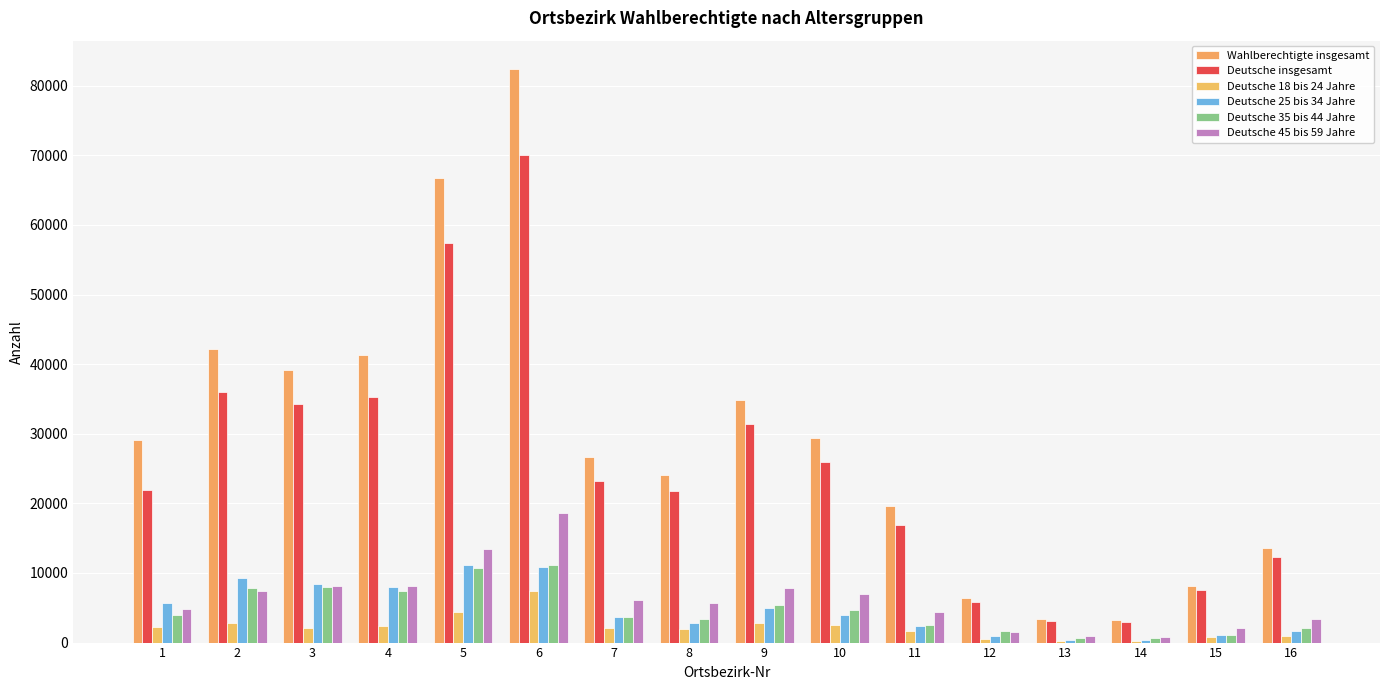

Reading left to right, list all the values displayed in this chart.

Wahlberechtigte insgesamt: 29125	42176	39136	41331	66724	82363	26638	24049	34912	29453	19643	6436	3447	3268	8147	13546
Deutsche insgesamt: 21874	35937	34250	35310	57417	70055	23264	21717	31397	25876	16874	5811	3159	3029	7495	12272
Deutsche 18 bis 24 Jahre: 2258	2793	2091	2320	4356	7348	2162	2013	2883	2514	1608	497	249	222	780	958
Deutsche 25 bis 34 Jahre: 5648	9302	8347	7927	11173	10872	3725	2878	4922	4007	2417	1012	366	425	1089	1613
Deutsche 35 bis 44 Jahre: 3907	7829	8025	7349	10749	11122	3661	3350	5389	4652	2530	1622	614	606	1146	2047
Deutsche 45 bis 59 Jahre: 4805	7468	8065	8062	13516	18555	6074	5695	7849	7014	4336	1539	909	816	2035	3369